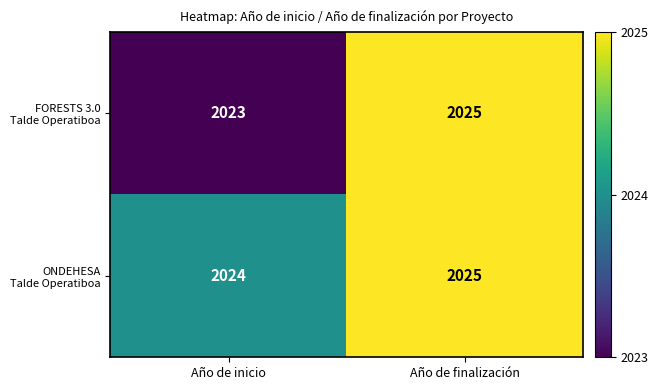

What is the minimum value shown in the chart?

2023